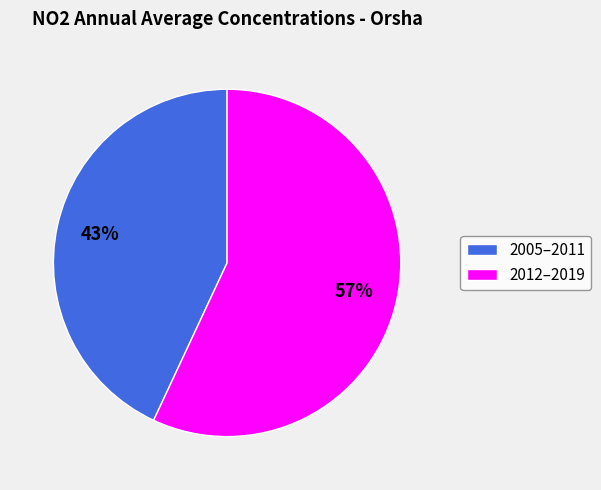

Which slice is the largest?

2012–2019